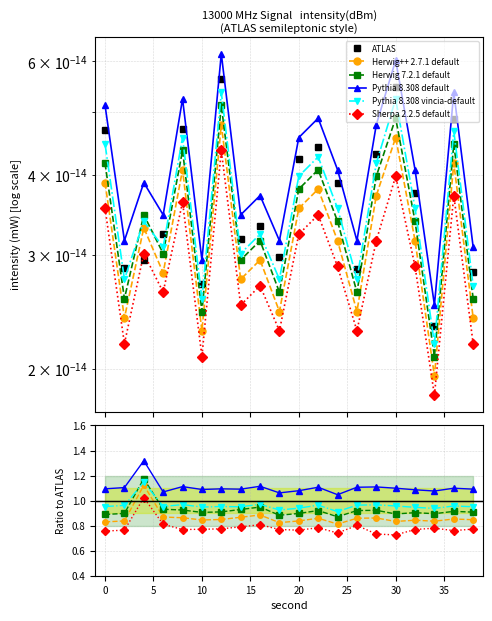

True or false: Pythia 8.308 vincia-default and Herwig++ 2.7.1 default intersect in this chart.

False